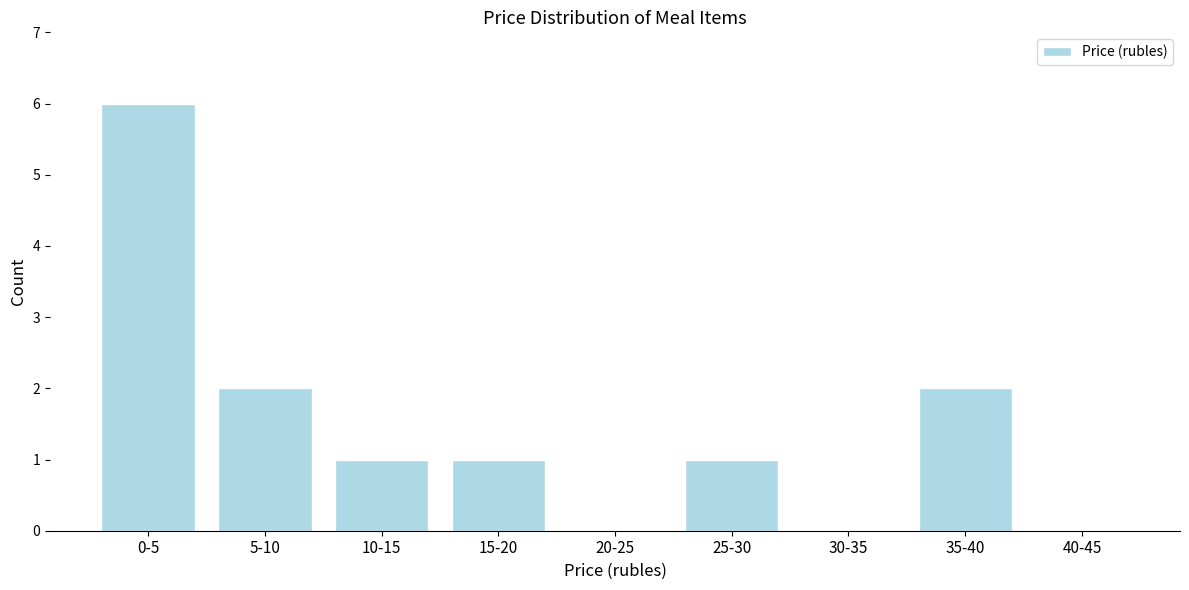

Reading left to right, transcribe all the data shown in this chart.

0-5=6	5-10=2	10-15=1	15-20=1	20-25=0	25-30=1	30-35=0	35-40=2	40-45=0